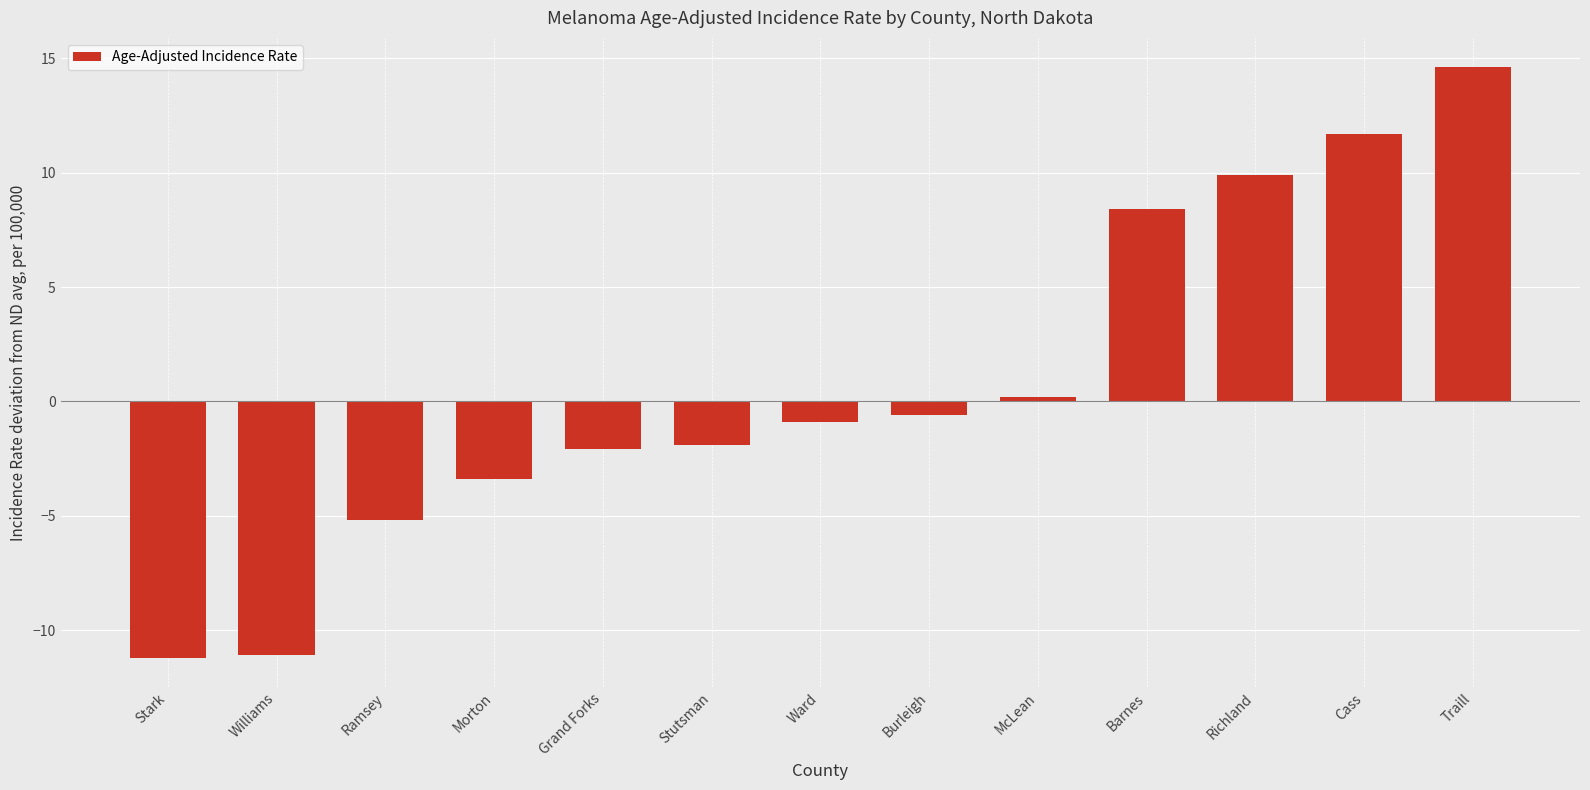

What is the greatest value displayed?

14.6